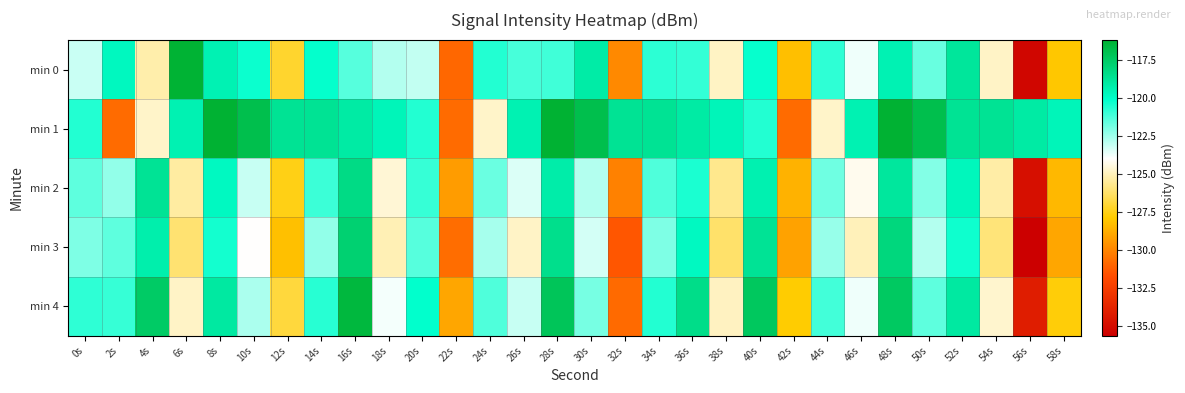

At which category does the chart reach its peak across all series?

8s